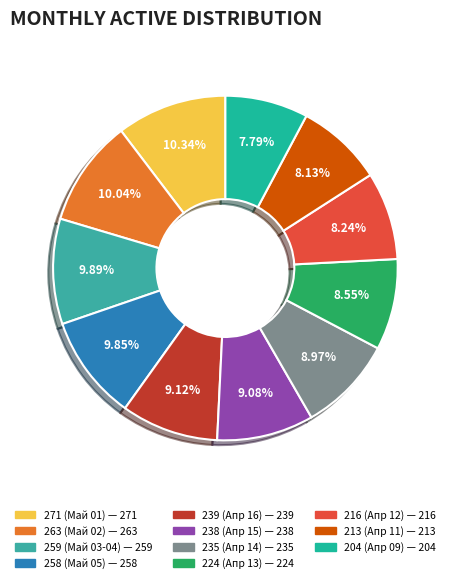

Count the number of slices in the pie.

11